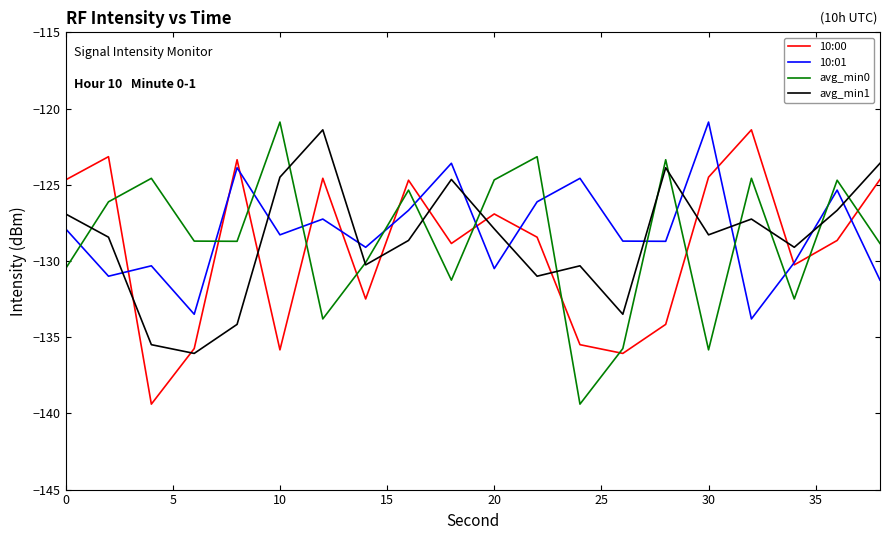

What is the highest value of the 10:00 series?

-121.4